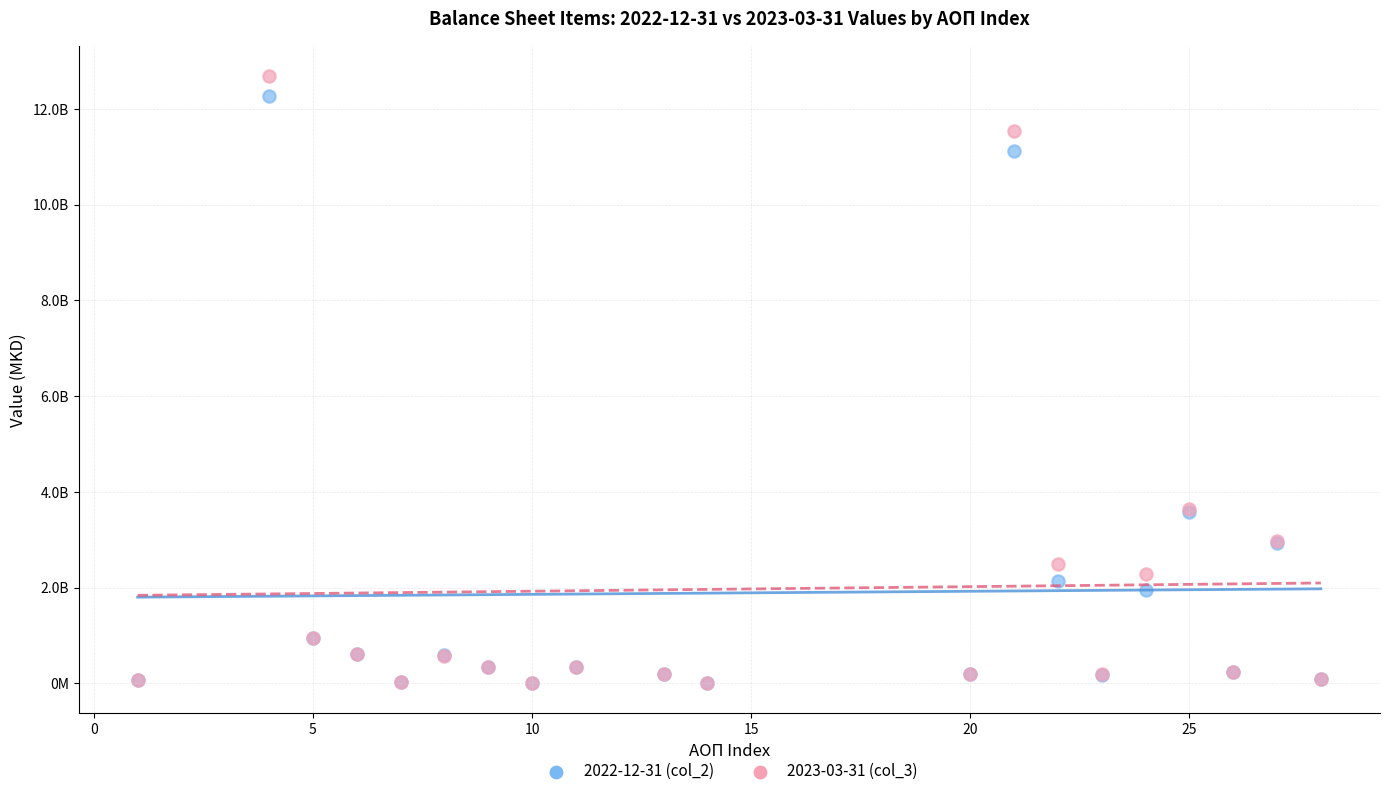

Which series has the largest Y range (max minus min)?

2023-03-31 (col_3)